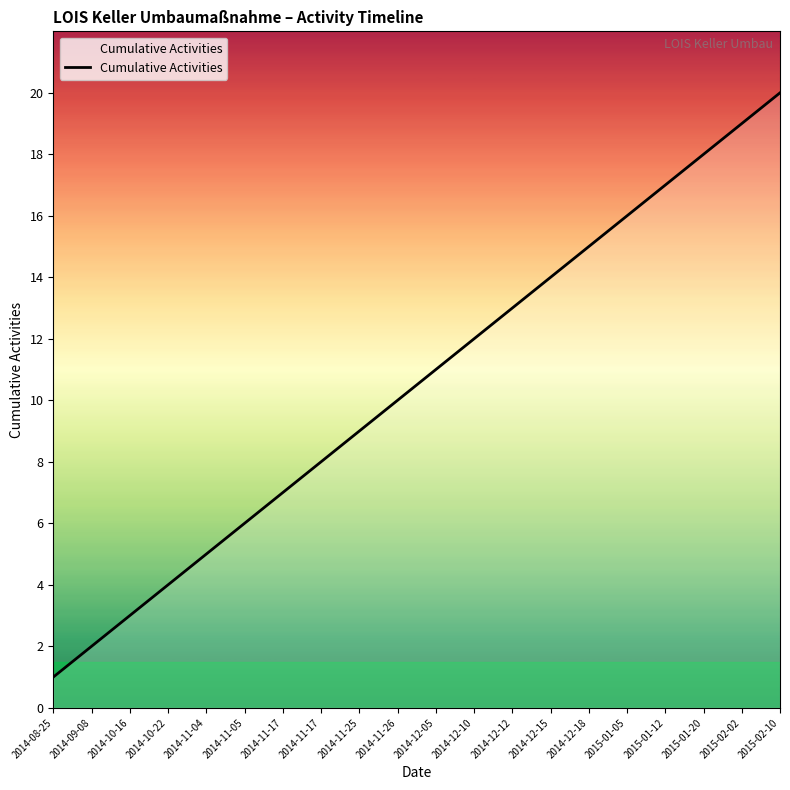

True or false: the data has more than 0 interior local peaks.

False